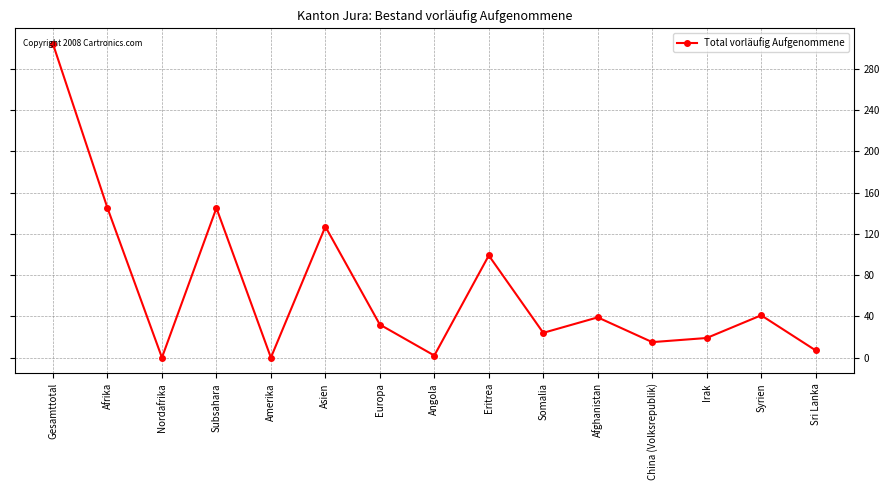

Reading left to right, list all the values displayed in this chart.

Gesamttotal=304	Afrika=145	Nordafrika=0	Subsahara=145	Amerika=0	Asien=127	Europa=32	Angola=2	Eritrea=99	Somalia=24	Afghanistan=39	China (Volksrepublik)=15	Irak=19	Syrien=41	Sri Lanka=7